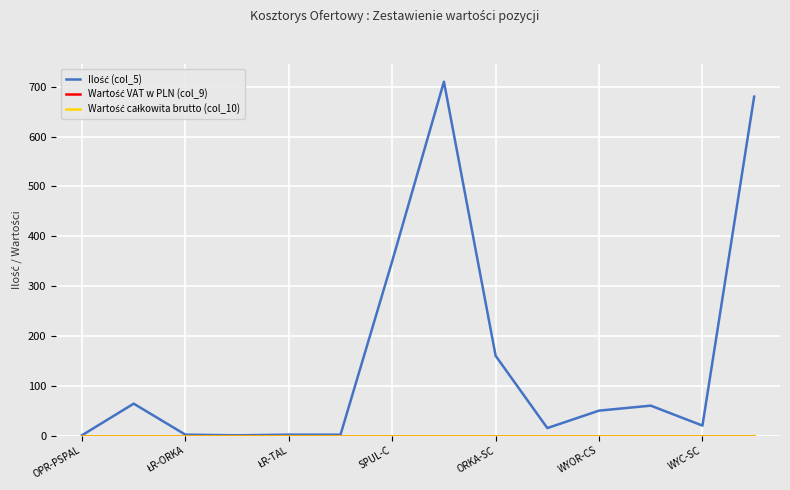

True or false: Wartość całkowita brutto (col_10) and Wartość VAT w PLN (col_9) intersect in this chart.

False